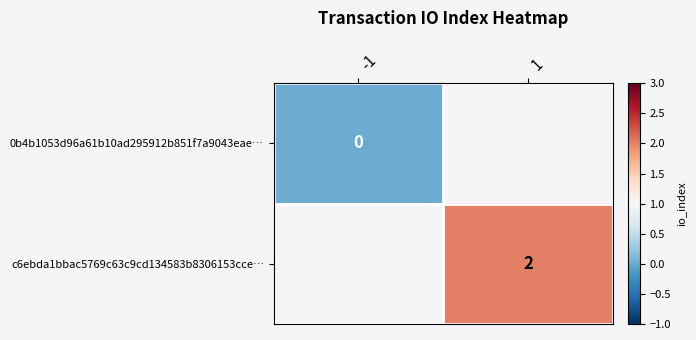

At which label is 0b4b1053d96a61b10ad295912b851f7a9043eae… closest to 0?

-1